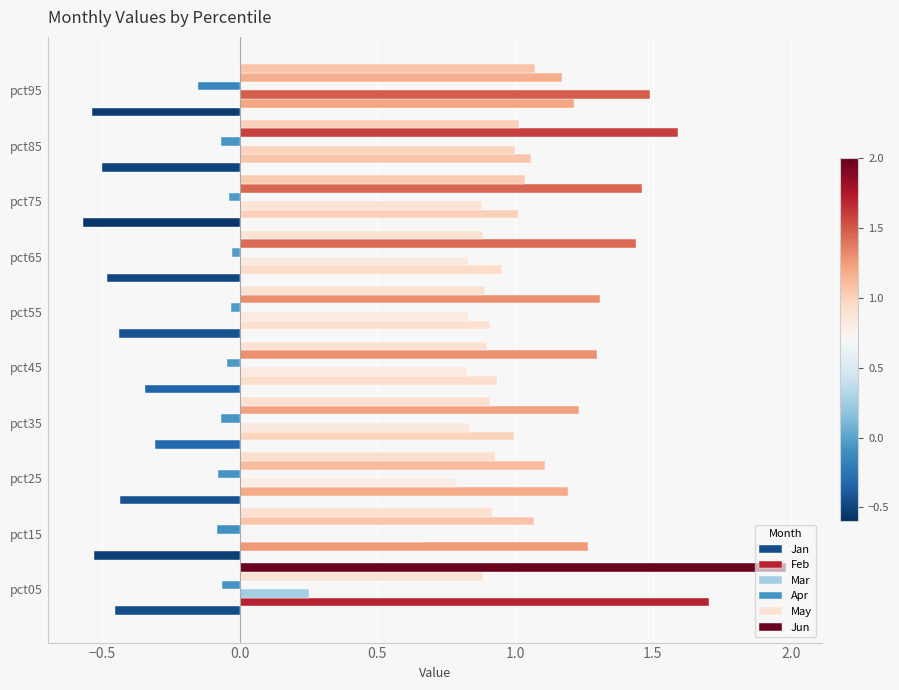

Reading right to left, transcribe all the data shown in this chart.

Jan: -0.5	-0.5	-0.6	-0.5	-0.4	-0.3	-0.3	-0.4	-0.5	-0.5
Feb: 1.2	1.1	1.0	1.0	0.9	0.9	1.0	1.2	1.3	1.7
Mar: 1.5	1.0	0.9	0.8	0.8	0.8	0.8	0.8	0.7	0.3
Apr: -0.1	-0.1	-0.0	-0.0	-0.0	-0.0	-0.1	-0.1	-0.1	-0.1
May: 1.2	1.6	1.5	1.4	1.3	1.3	1.2	1.1	1.1	0.9
Jun: 1.1	1.0	1.0	0.9	0.9	0.9	0.9	0.9	0.9	2.0